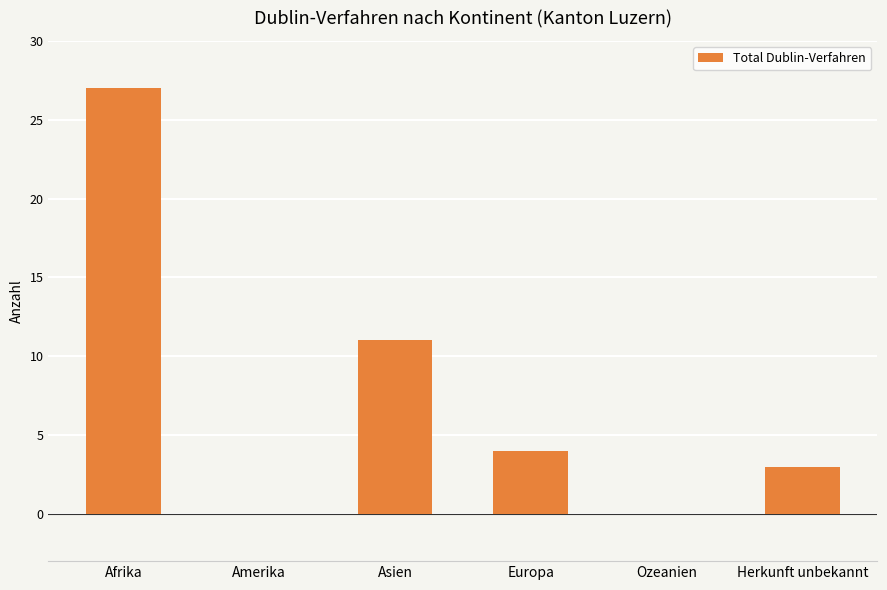

Is it true that the value at Asien is 11?

True